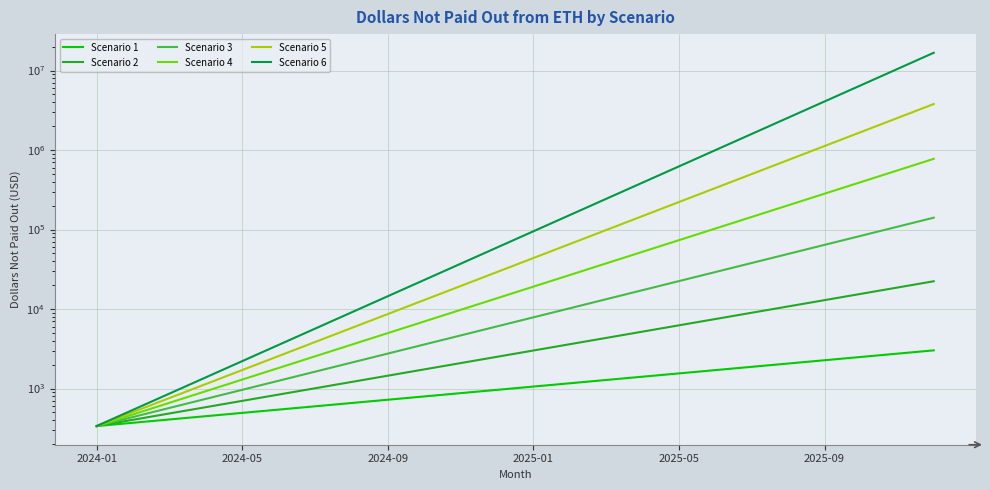

Where does the Scenario 6 series first go above 94997?

2025-01